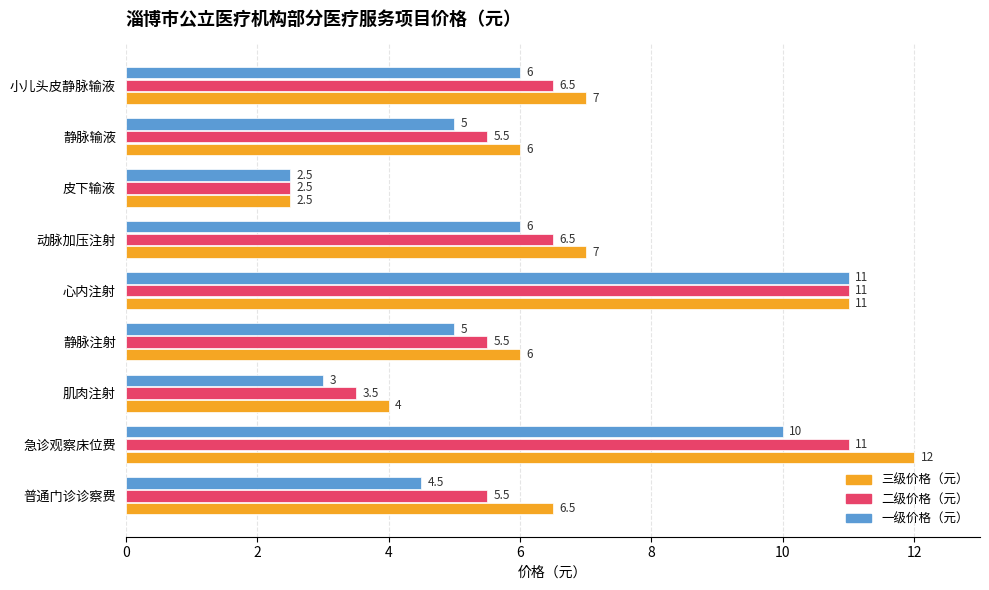

List the series in order of their overall mean, highest first.

三级价格（元）, 二级价格（元）, 一级价格（元）